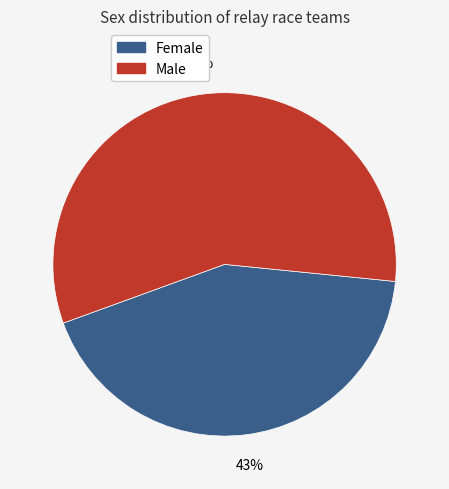

Is there a majority slice in this chart?

Yes